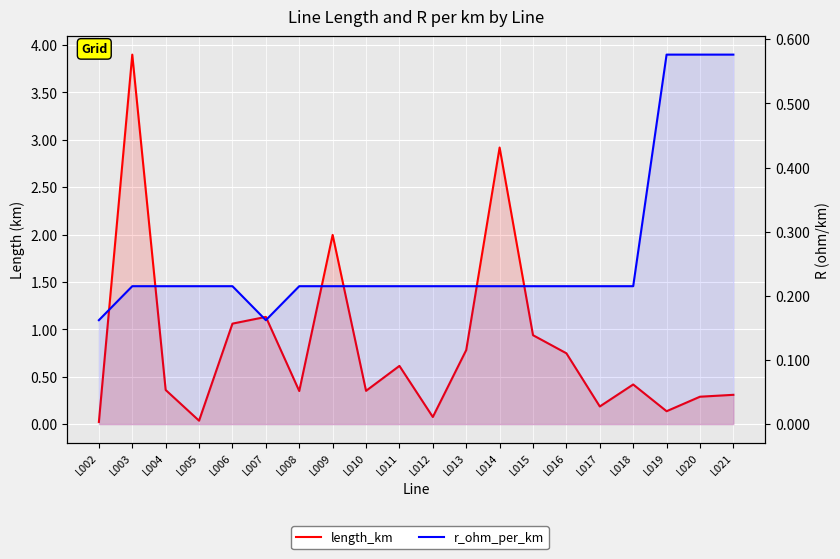

List the series in order of their overall mean, highest first.

length_km, r_ohm_per_km